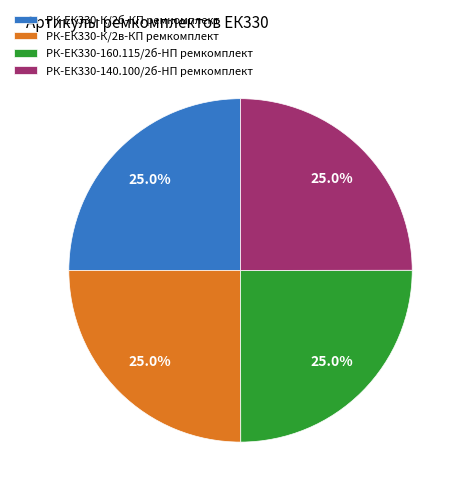

Is there any slice that represents more than half of the pie?

No